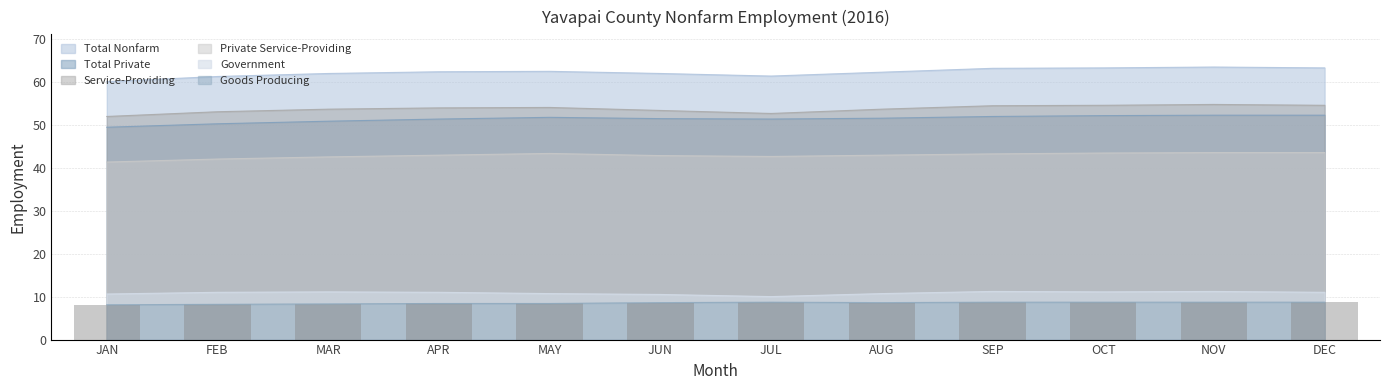

What are all the series names shown in the legend?

Total Nonfarm, Total Private, Service-Providing, Private Service-Providing, Government, Goods Producing